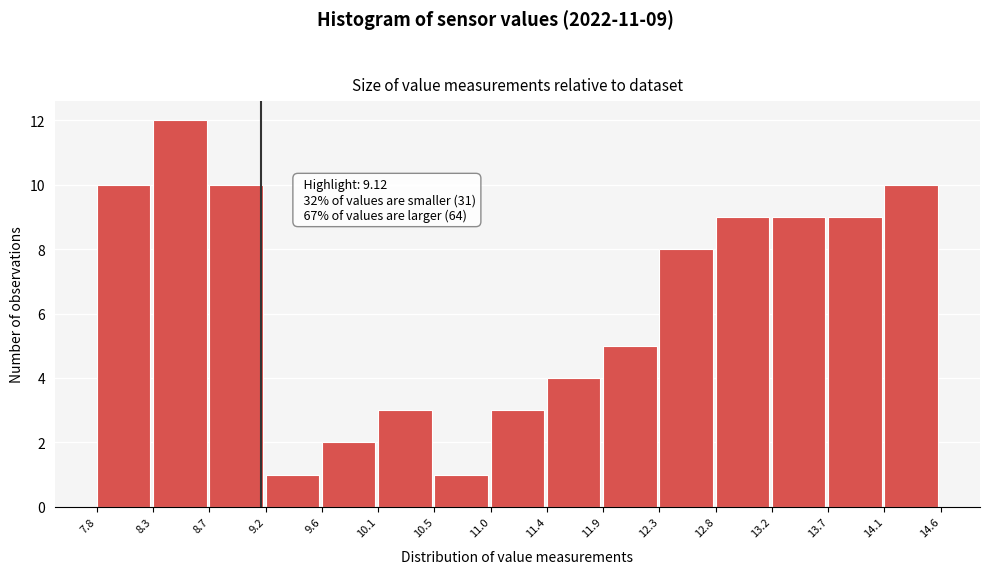

Over which range of the x-axis is the bar tallest?

8.3 to 8.7